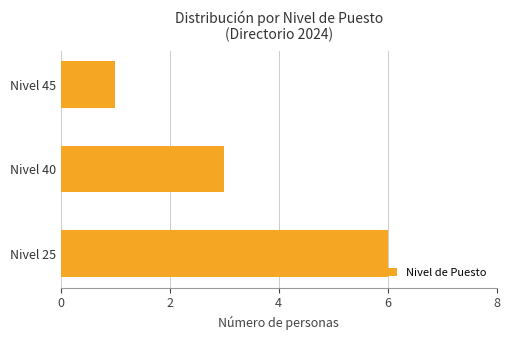

The value at Nivel 25 is 6. True or false?

True